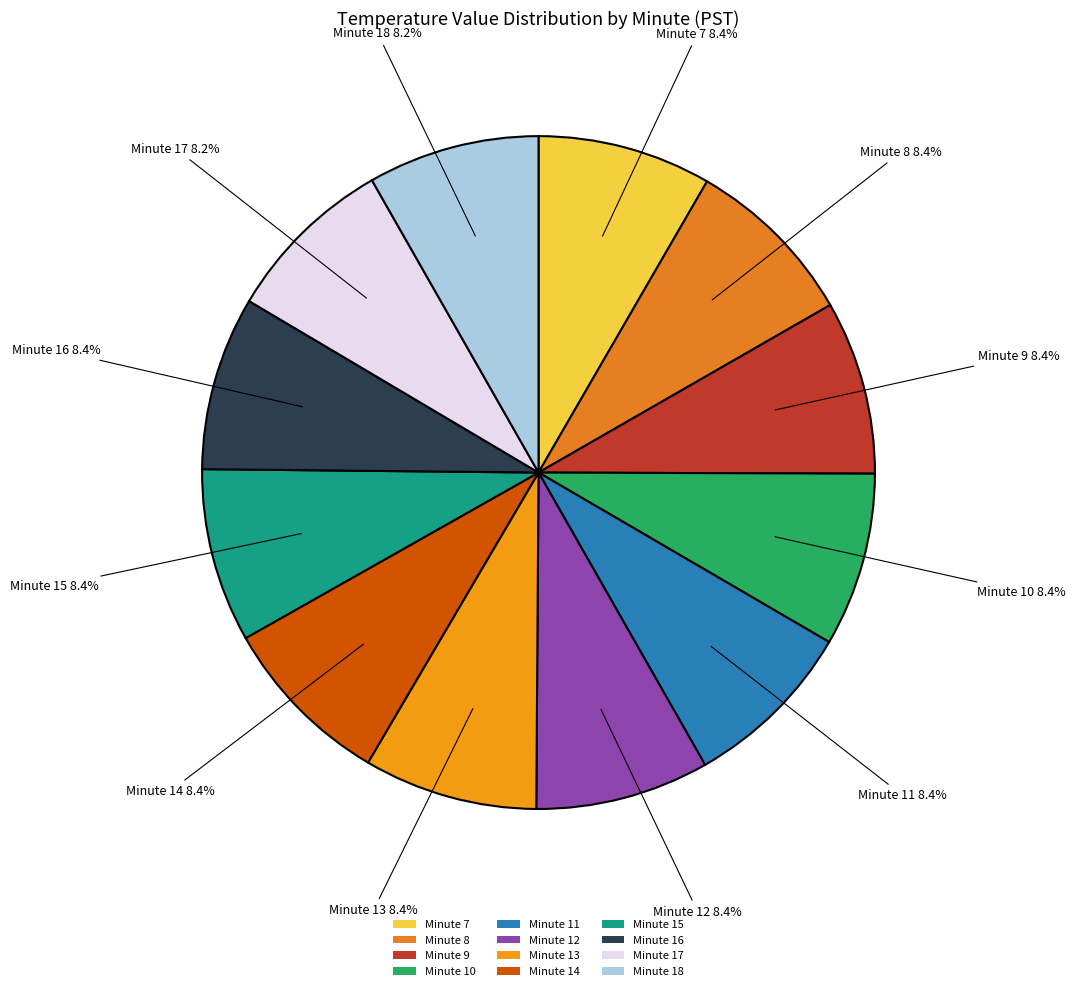

Do Minute 13 and Minute 7 together represent more than half of the pie?

No